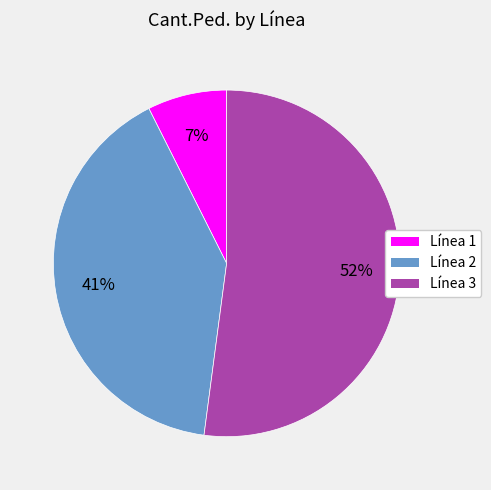

Is there any slice that represents more than half of the pie?

Yes